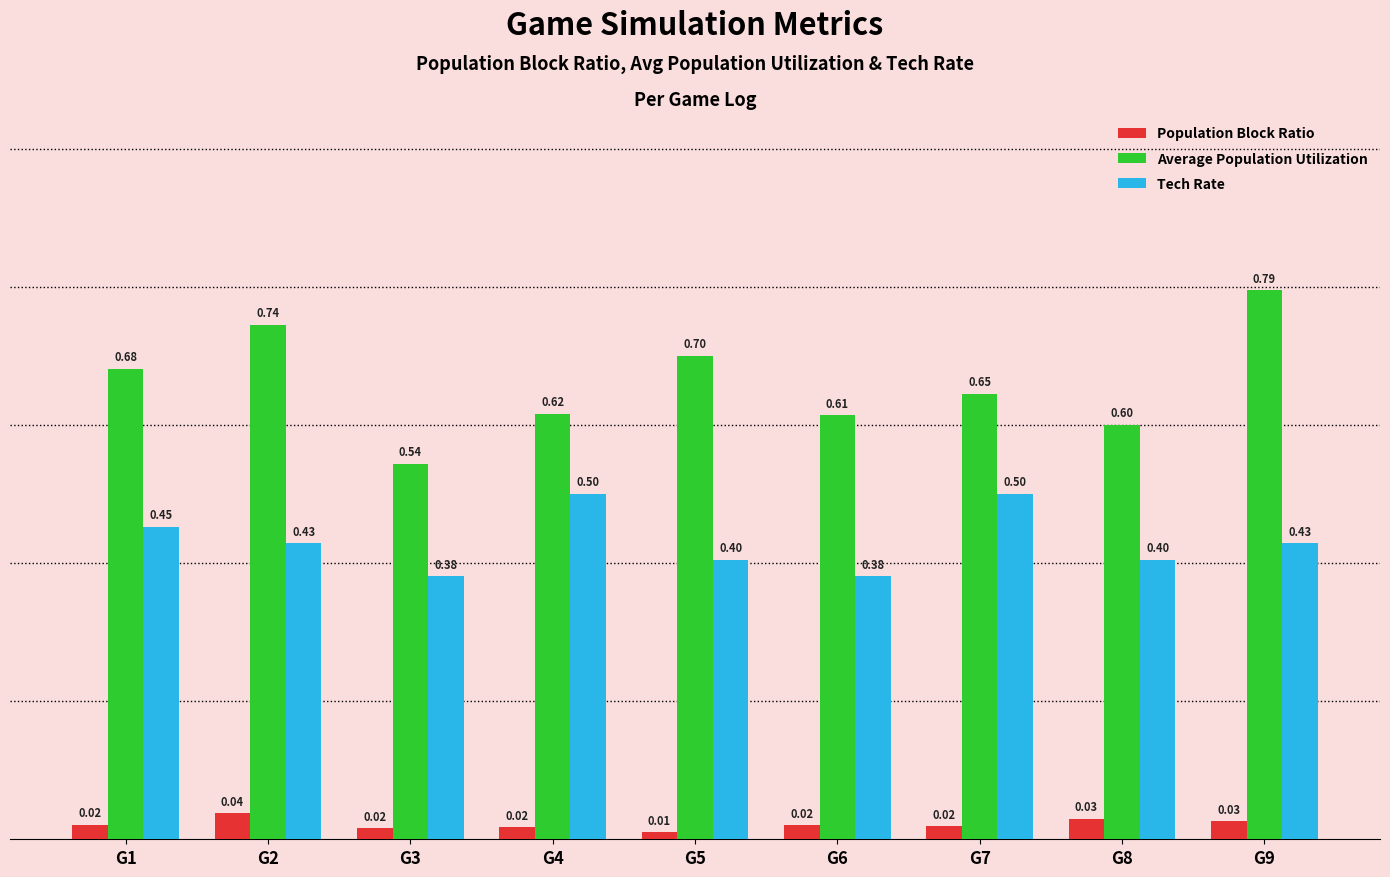

What is the average value of the Average Population Utilization series?

0.7